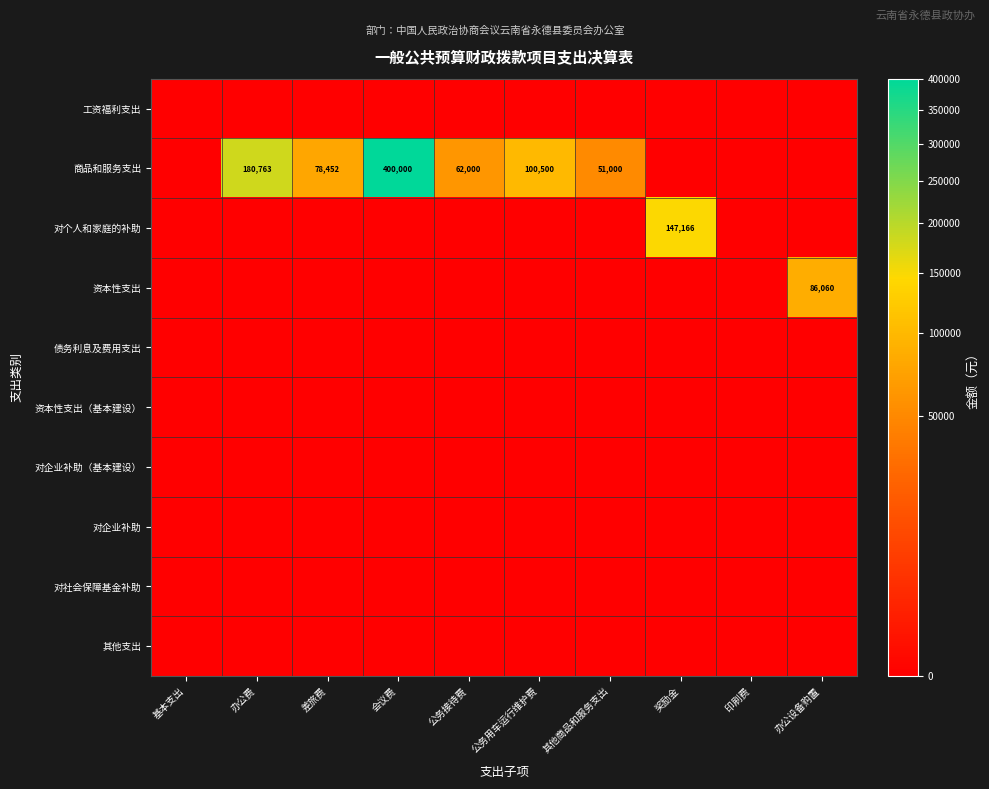

Which series has the largest range (max minus min)?

商品和服务支出